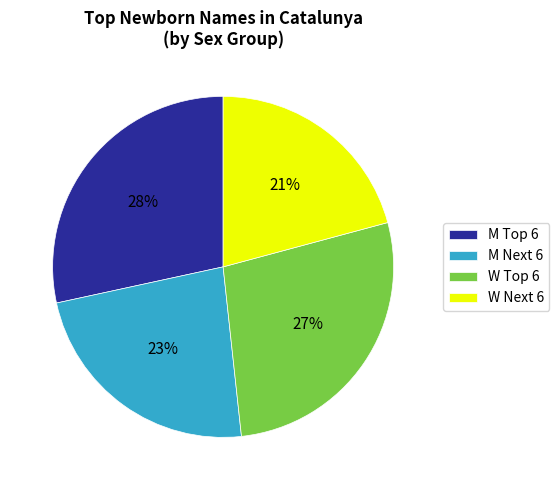

How many segments does this pie chart have?

4